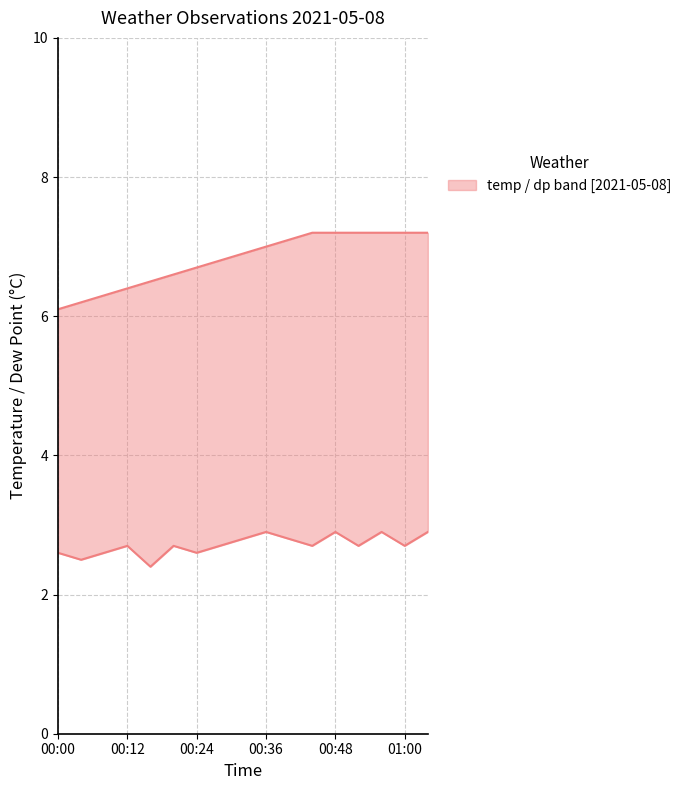

At which category is the sum across all series the highest?

00:48